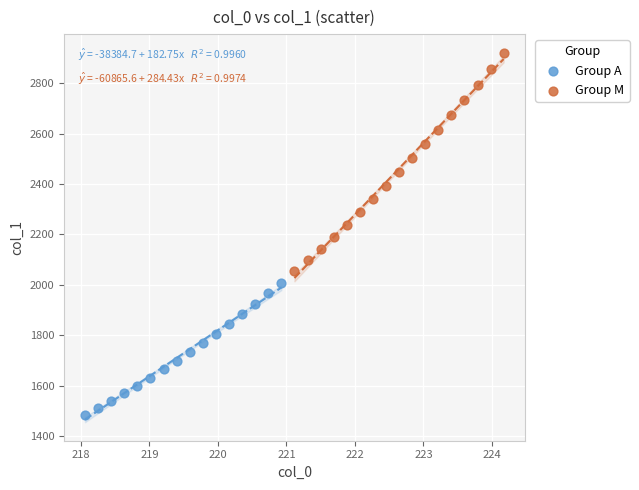

Which series contains the lowest Y value?

Group A